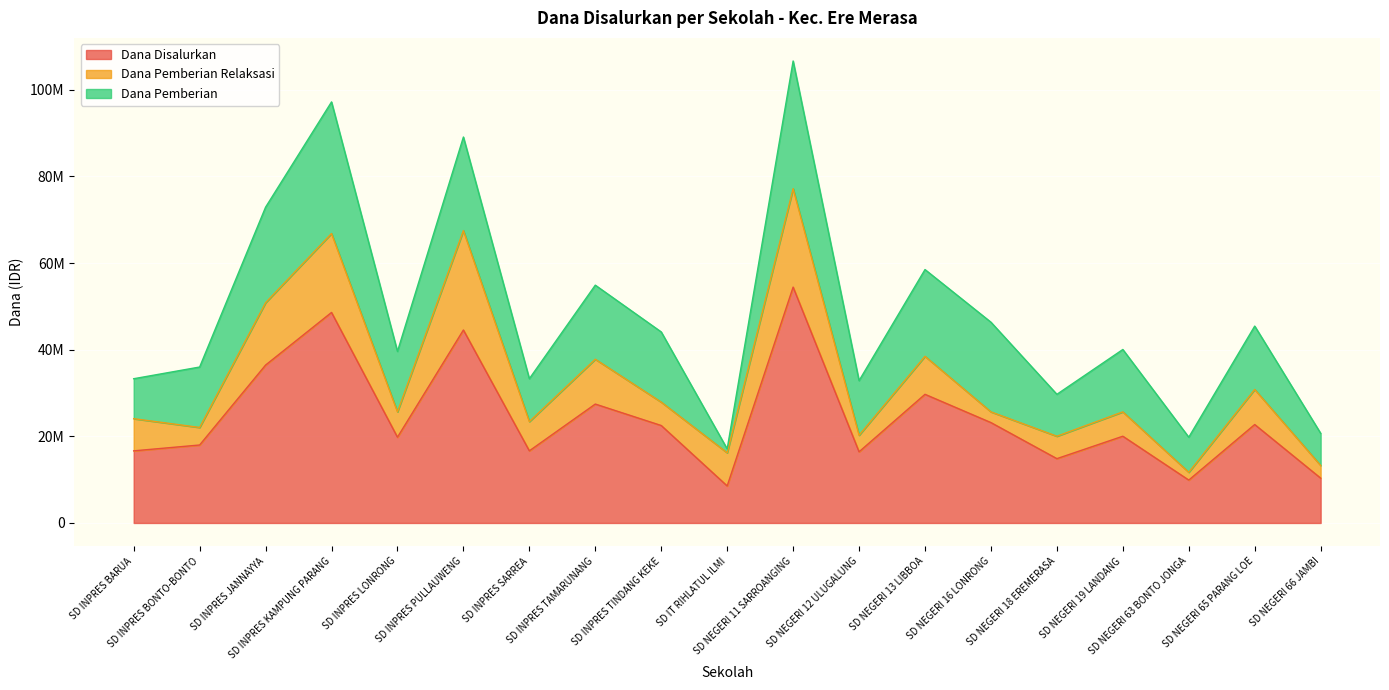

Is it true that Dana Pemberian equals 14625000 at SD NEGERI 65 PARANG LOE?

True